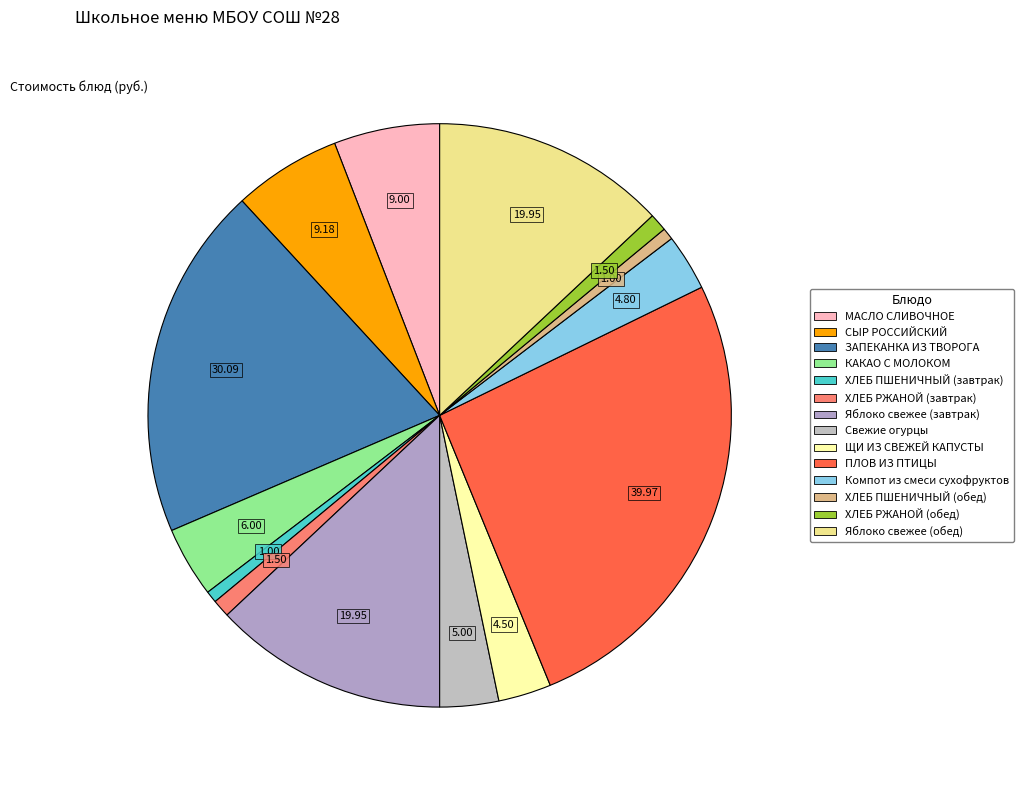

What is the change in value from ХЛЕБ ПШЕНИЧНЫЙ (завтрак) to ЩИ ИЗ СВЕЖЕЙ КАПУСТЫ?

+3.5